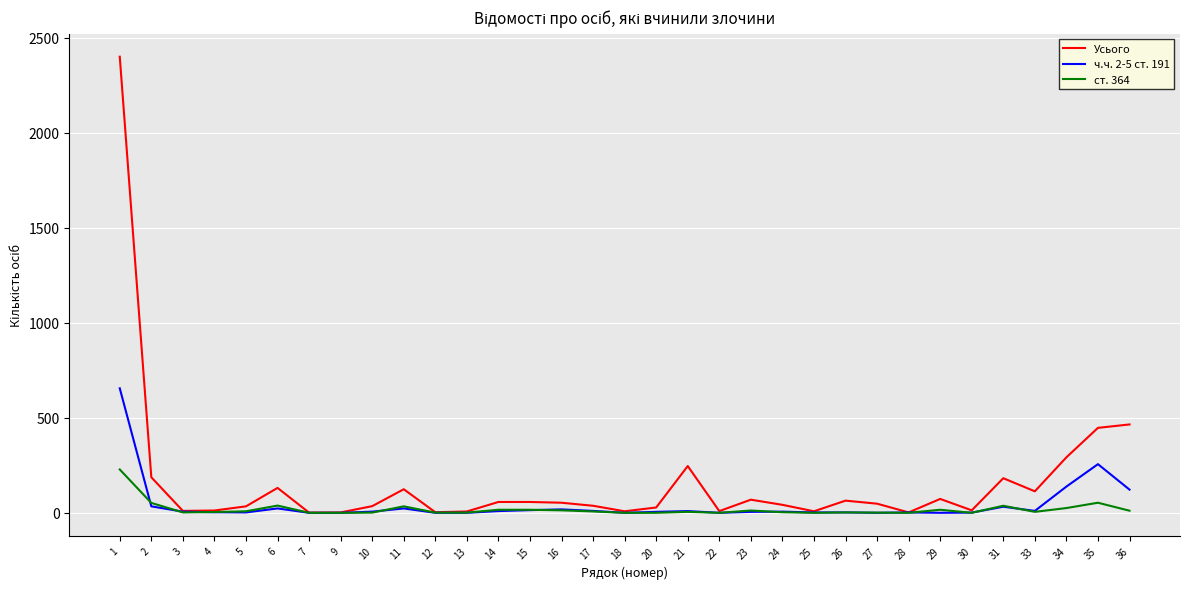

Is the value of Усього at 2 greater than the value of ч.ч. 2-5 ст. 191 at 3?

Yes